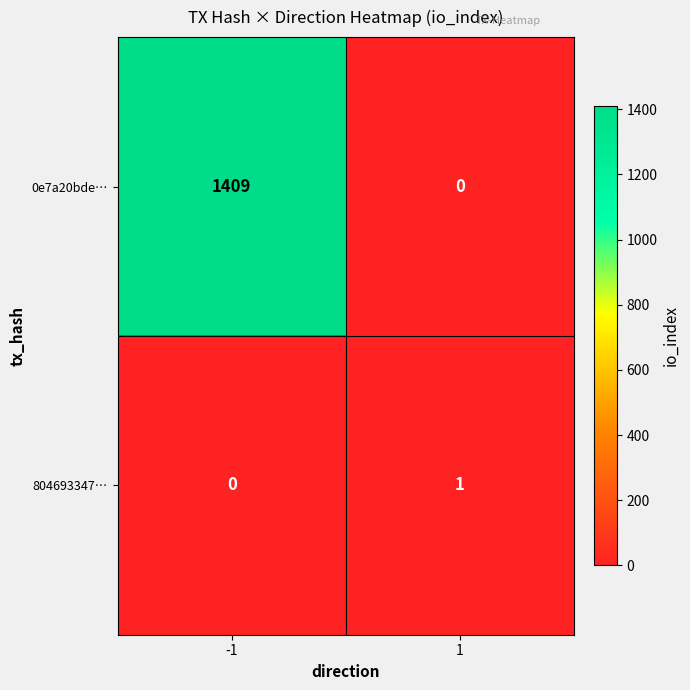

What is the total value across all series at -1?

1409